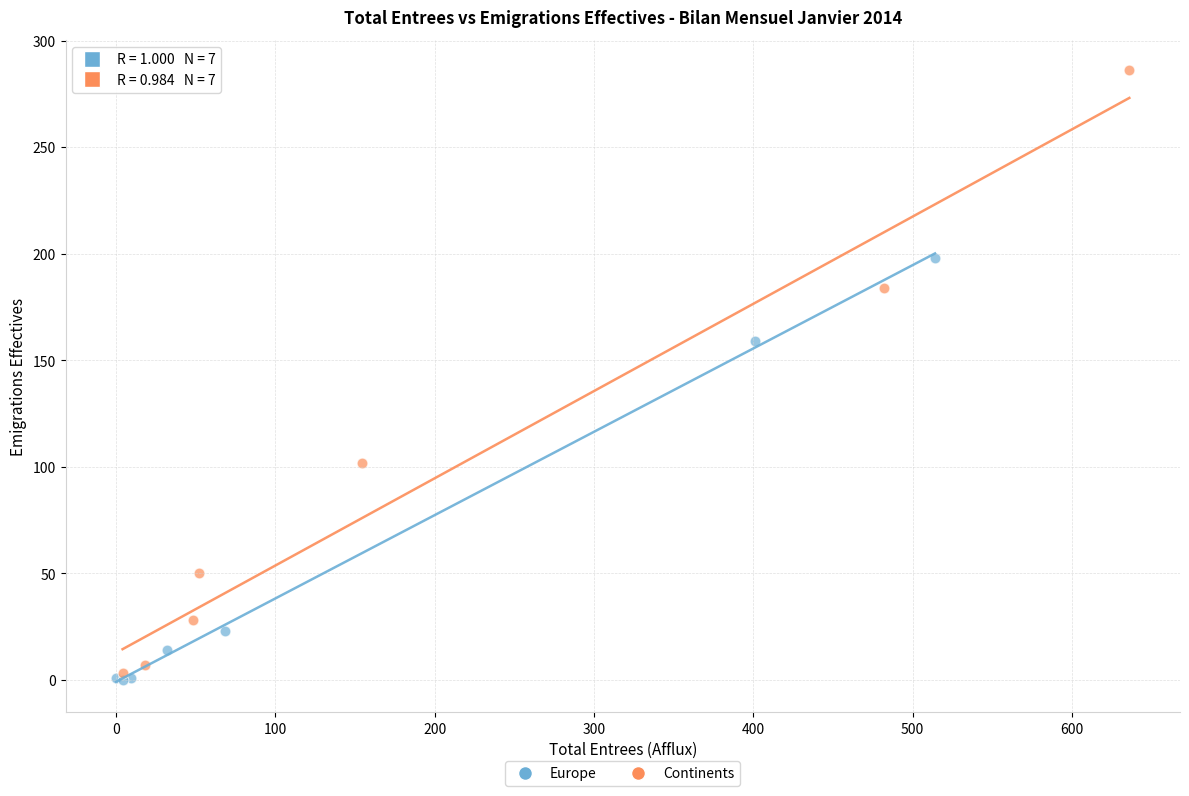

Which series contains the highest Y value?

Continents